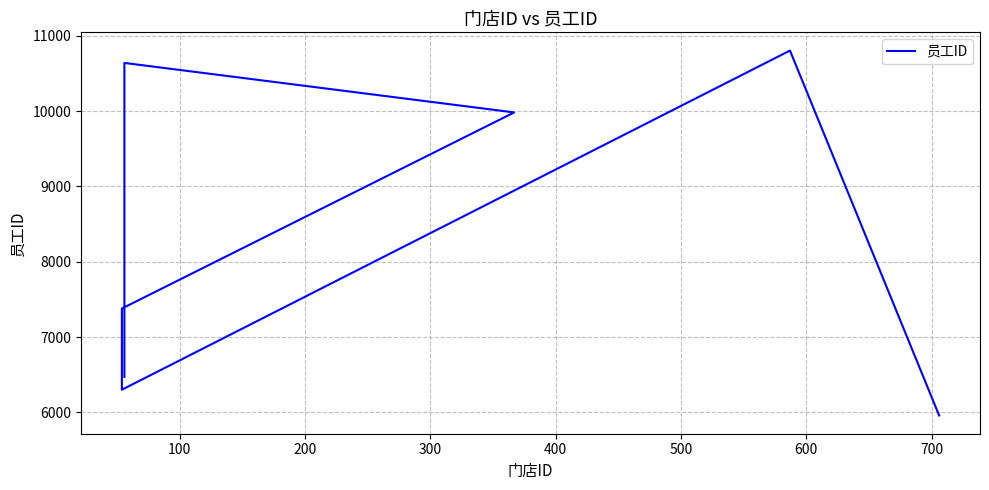

How many lines are shown in the chart?

1